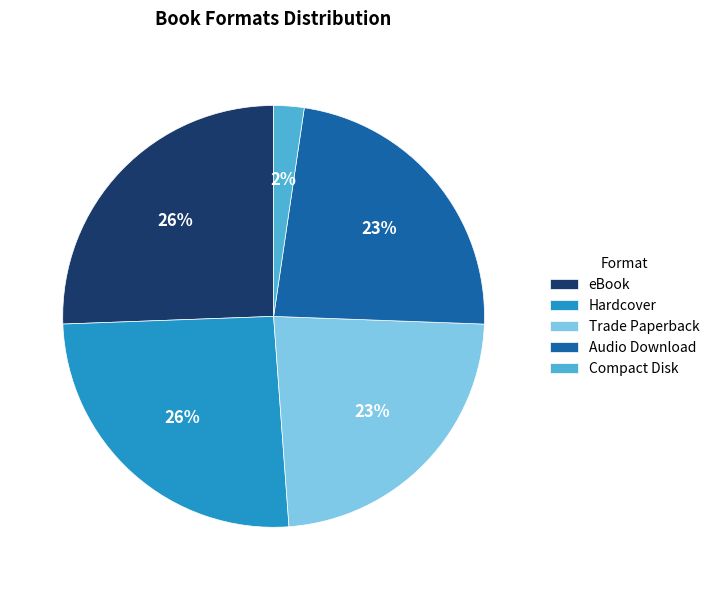

Does Audio Download represent more than half of the total?

No